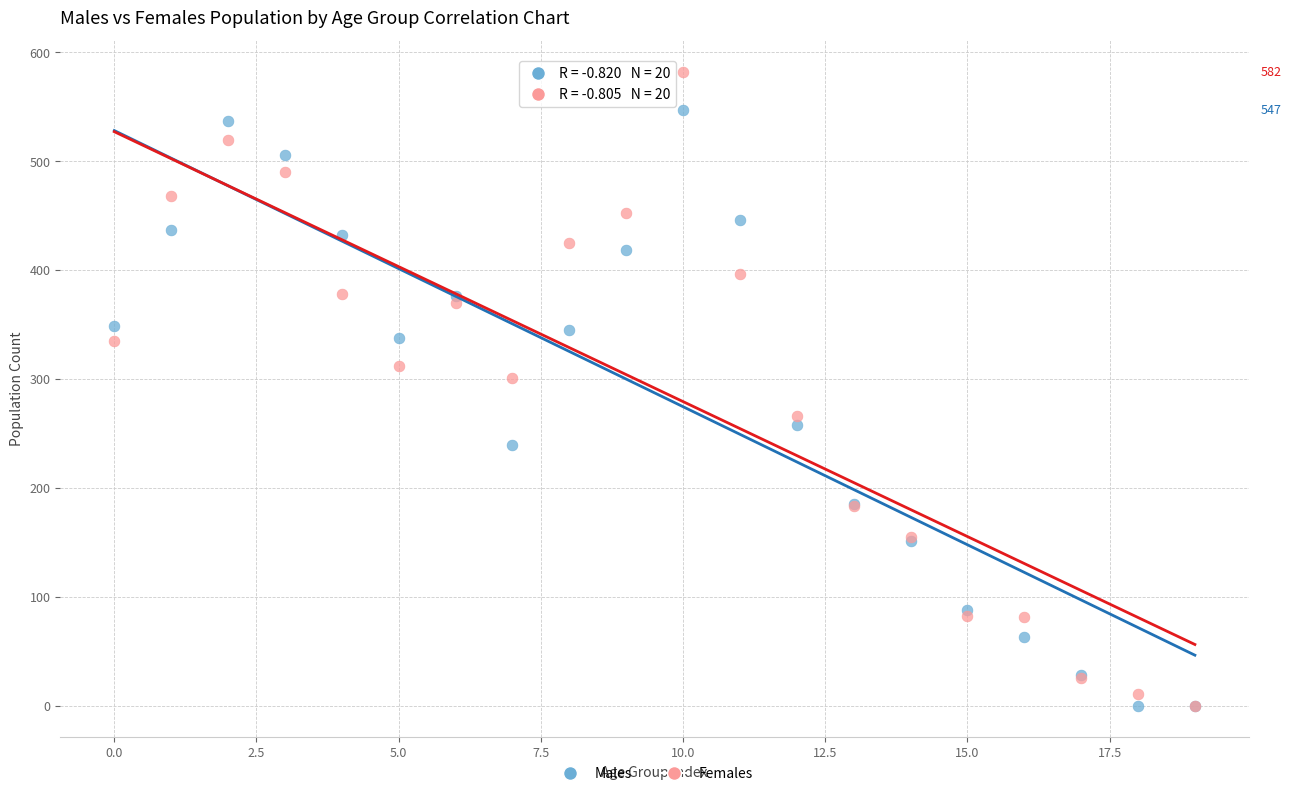

In the Males series, what Y value is closest to 273?

258